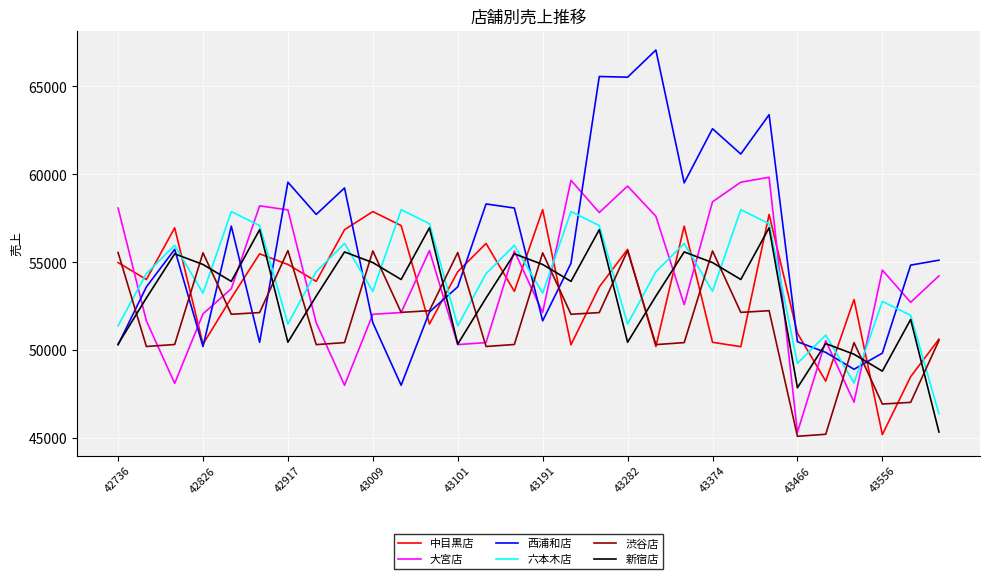

What is the minimum value shown in the chart?

45118